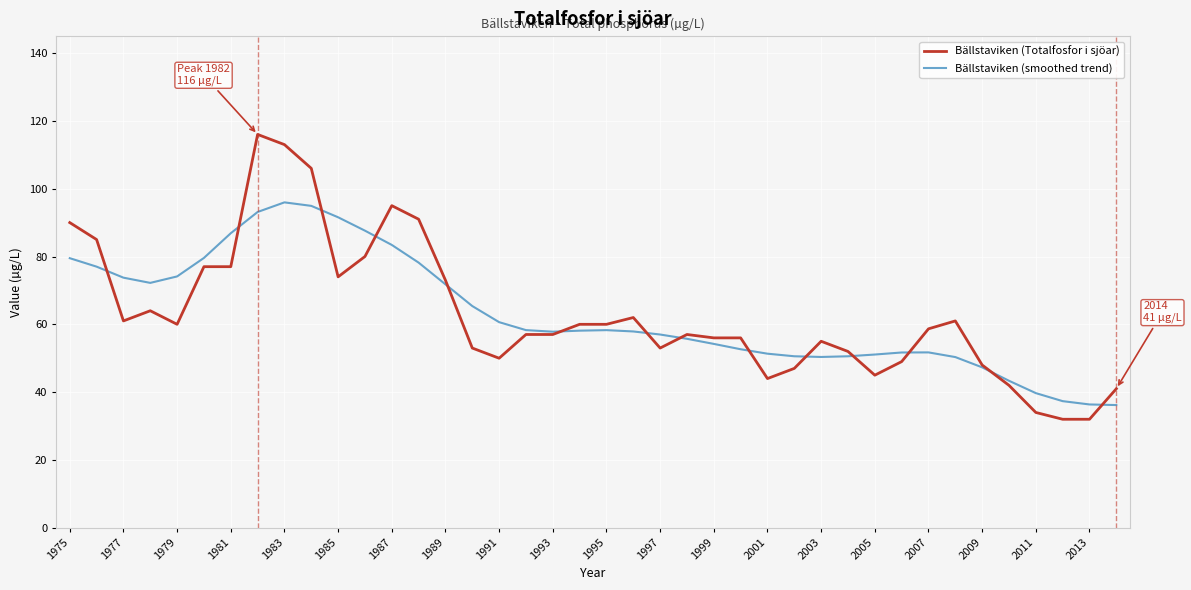

What is the minimum value shown in the chart?

32.0